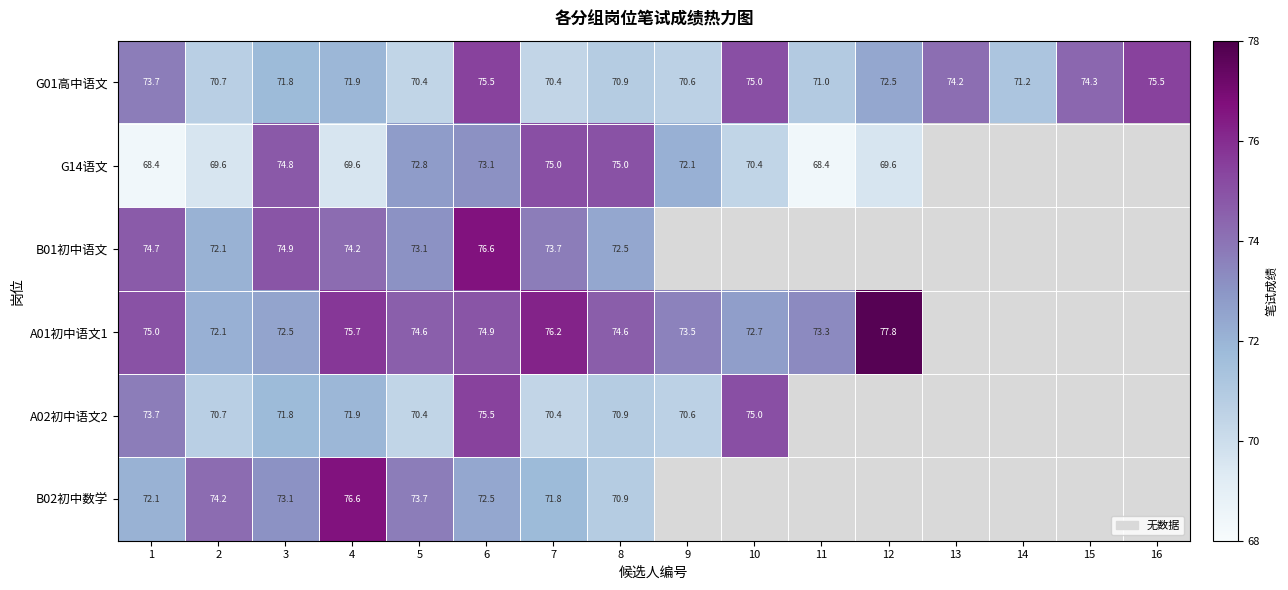

Is the value of G14语文 at 12 greater than the value of A02初中语文2 at 7?

No